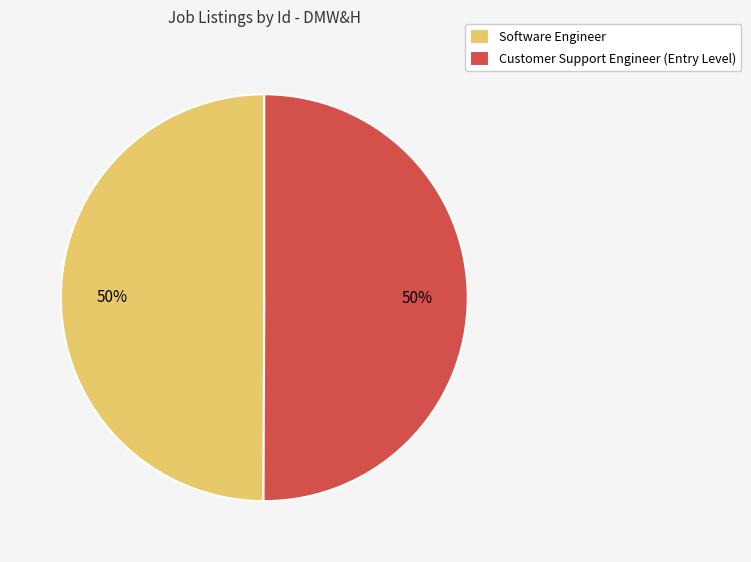

True or false: Software Engineer accounts for 50% of the total.

True